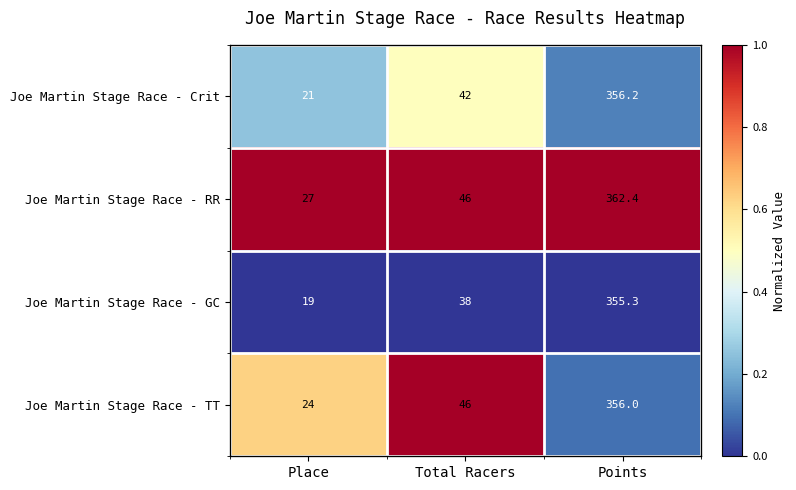

The value of Joe Martin Stage Race - RR at Total Racers is 1.0. True or false?

True